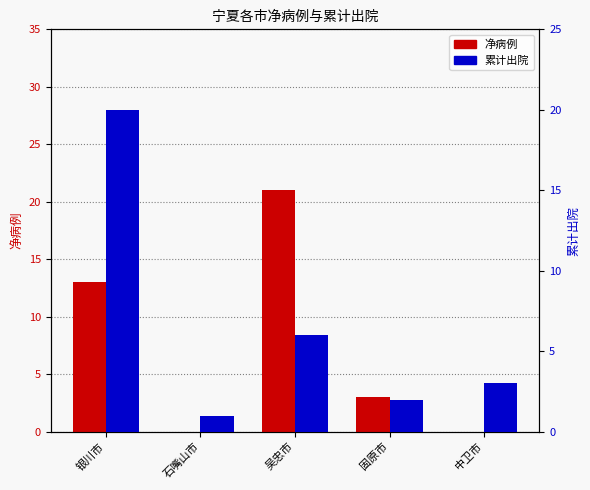

The value of 累计出院 at 中卫市 is 3. True or false?

True